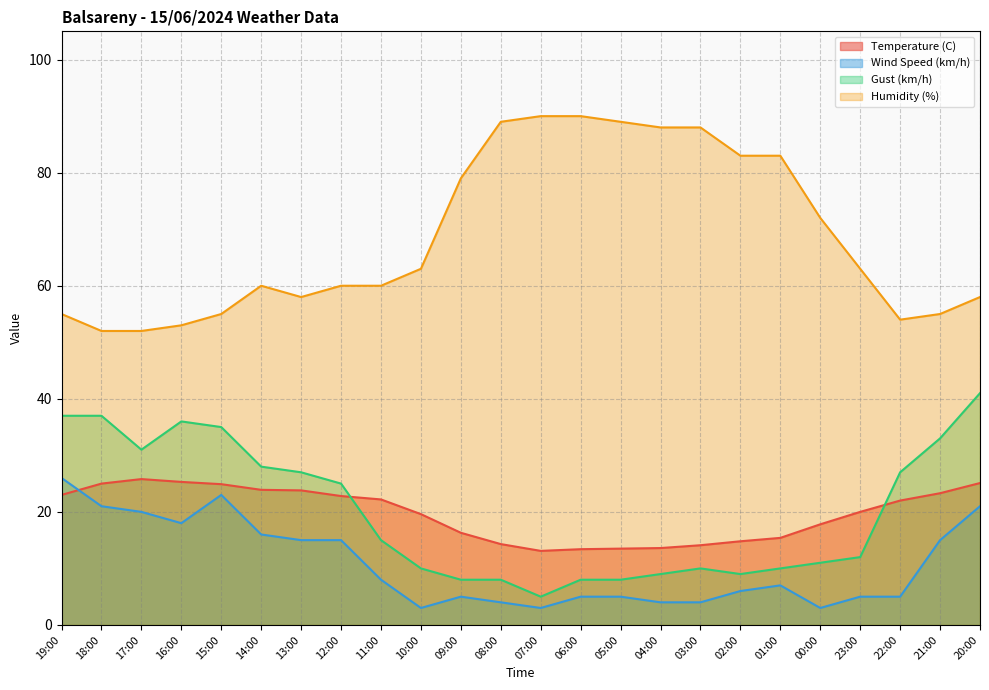

What is the value of the Wind Speed (km/h) point at the 13th from the left?

3.0